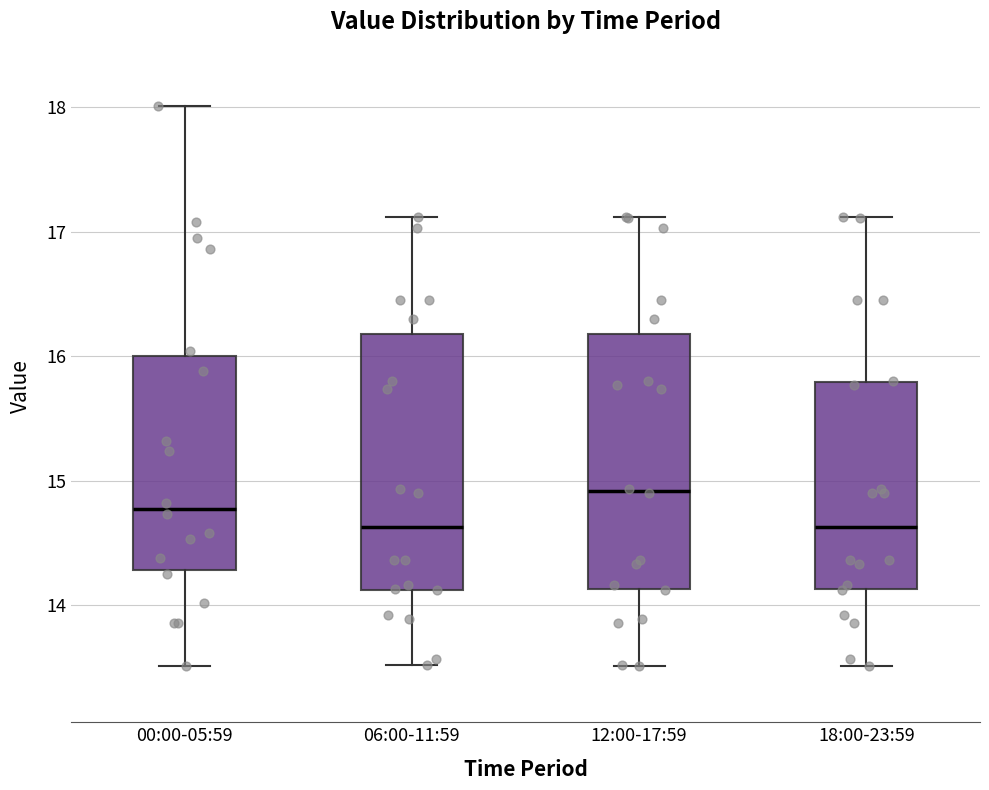

Which box's median line is the highest?

12:00-17:59